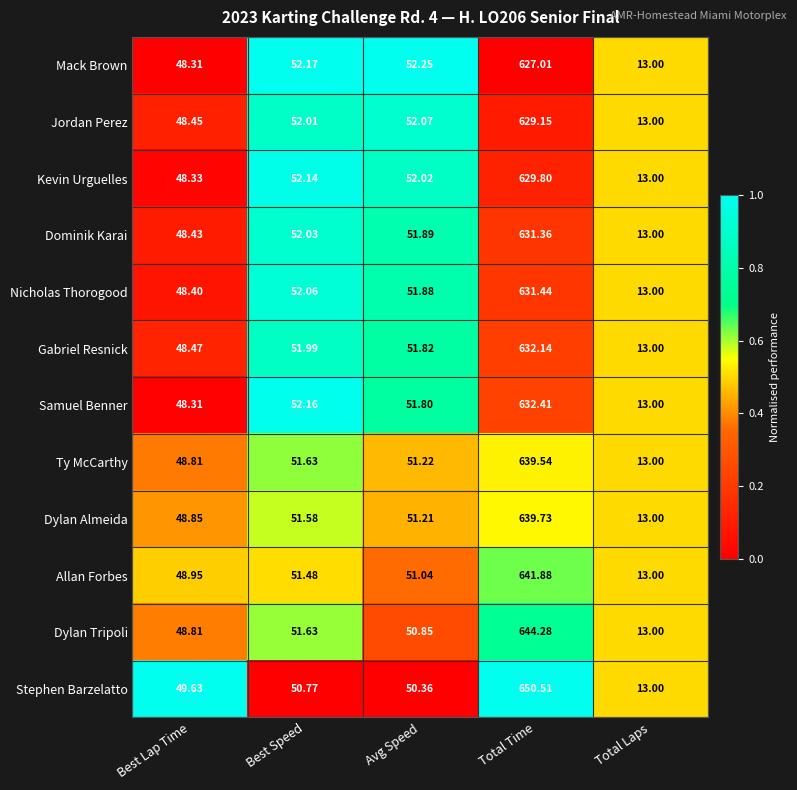

Which series has the largest range (max minus min)?

Stephen Barzelatto